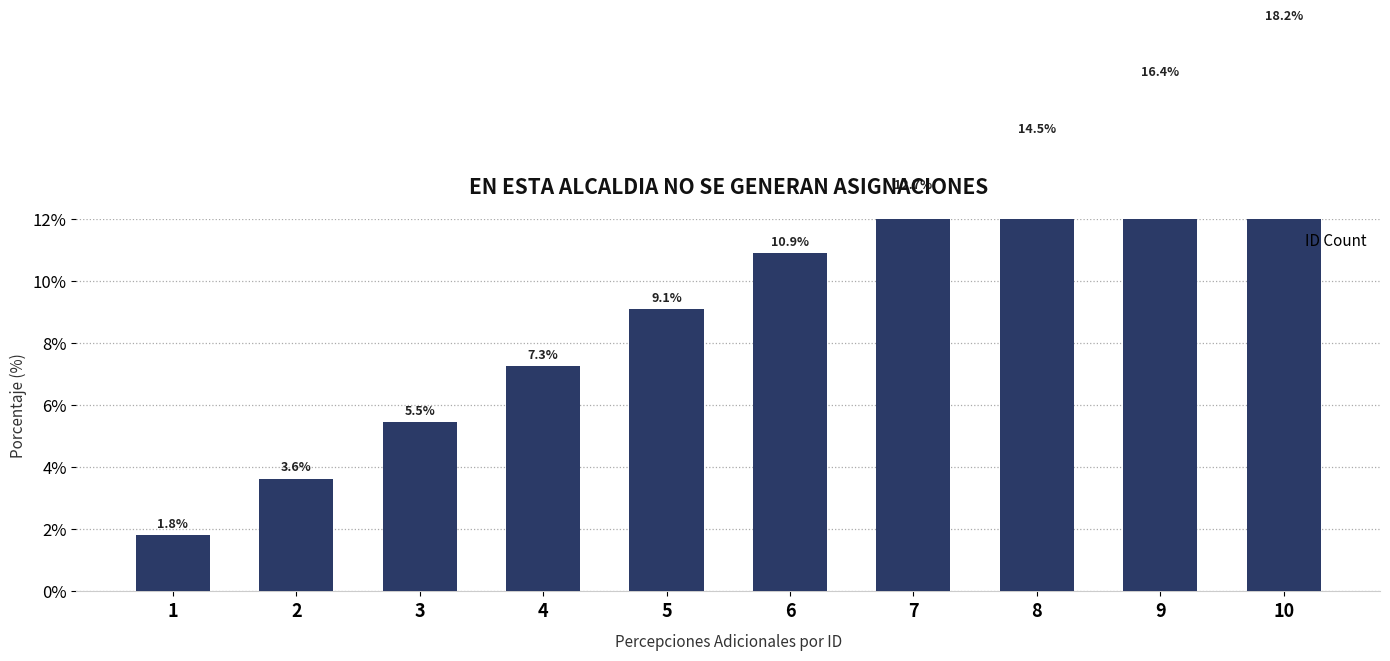

How many data points are less than 10?

5